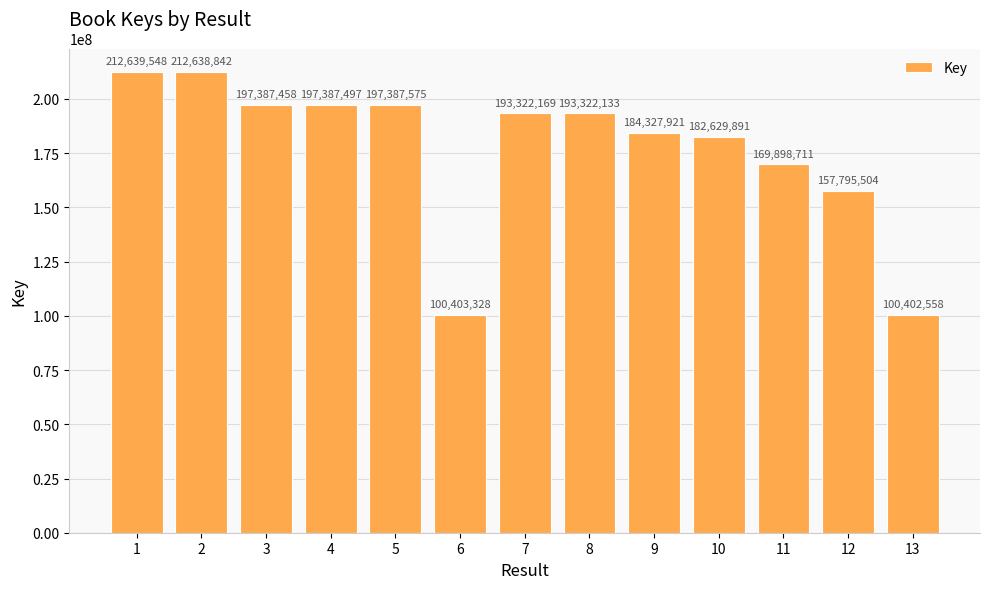

How many values are below 193322133?

6